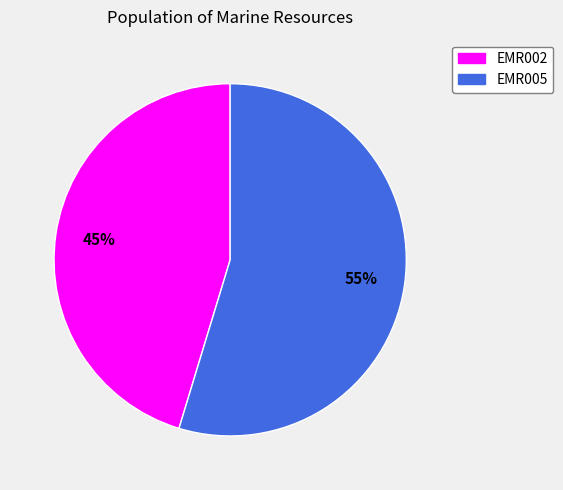

Is it true that EMR005 is 44% of the pie?

False